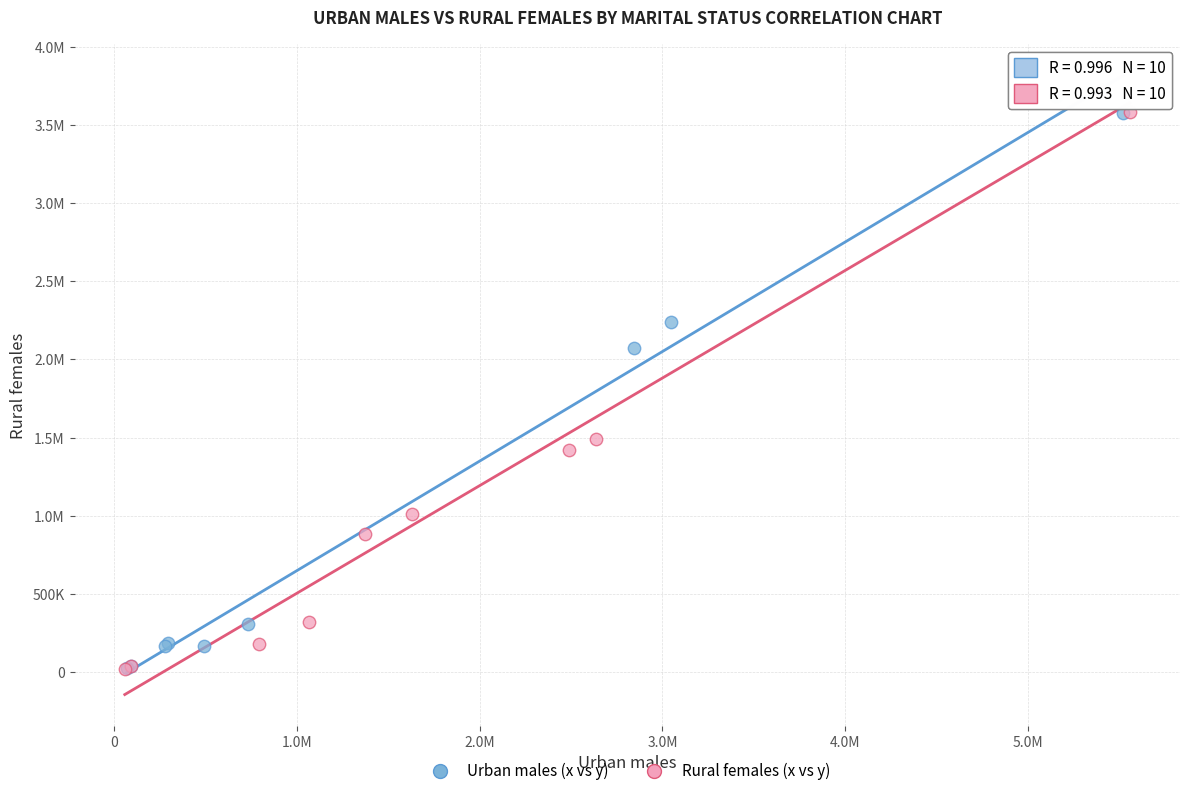

What are all the series names shown in the legend?

Urban males (x vs y), Rural females (x vs y)